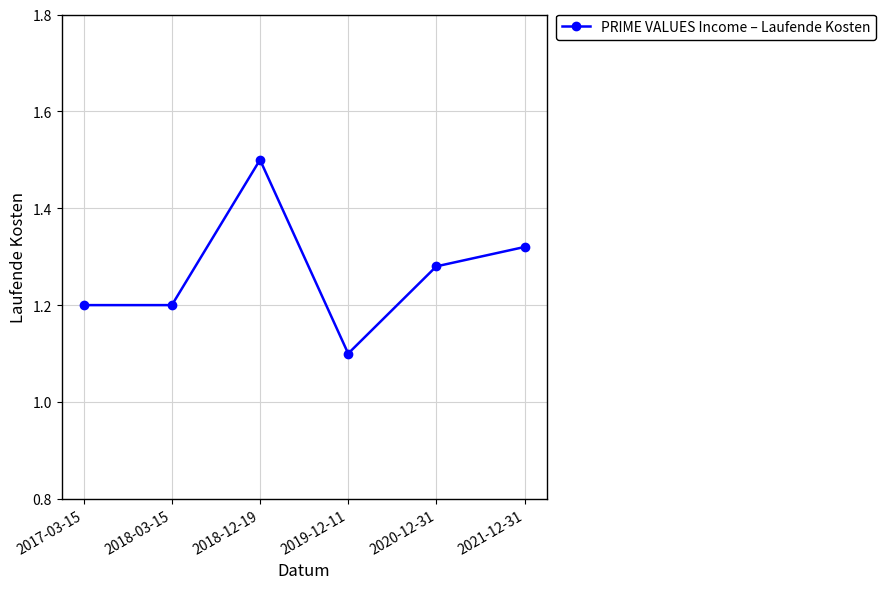

What is the difference between the maximum and minimum values?

0.4